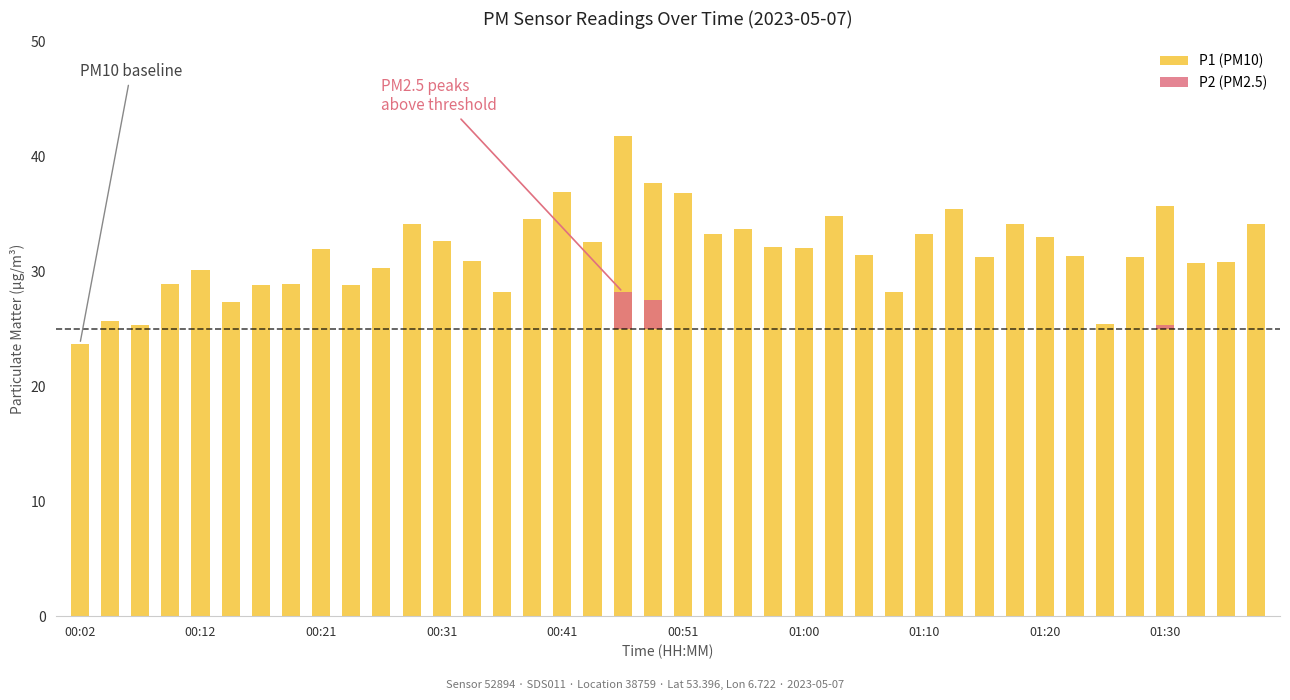

Between 18 and 39, which is larger?

18